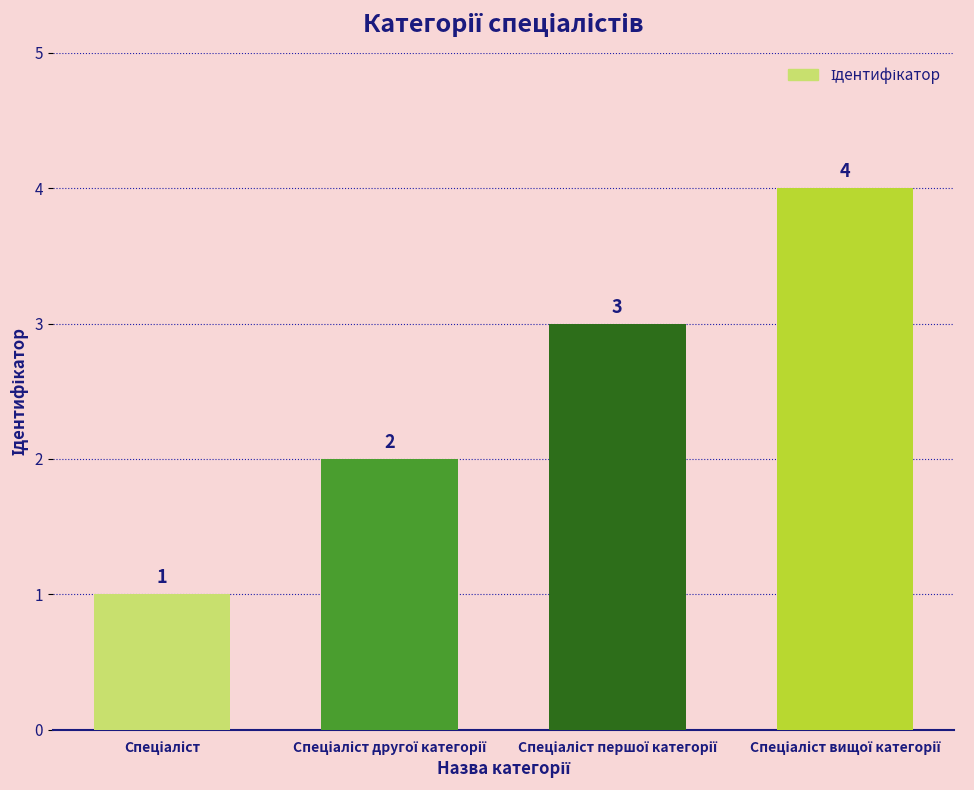

What is the difference between the maximum and minimum values?

3